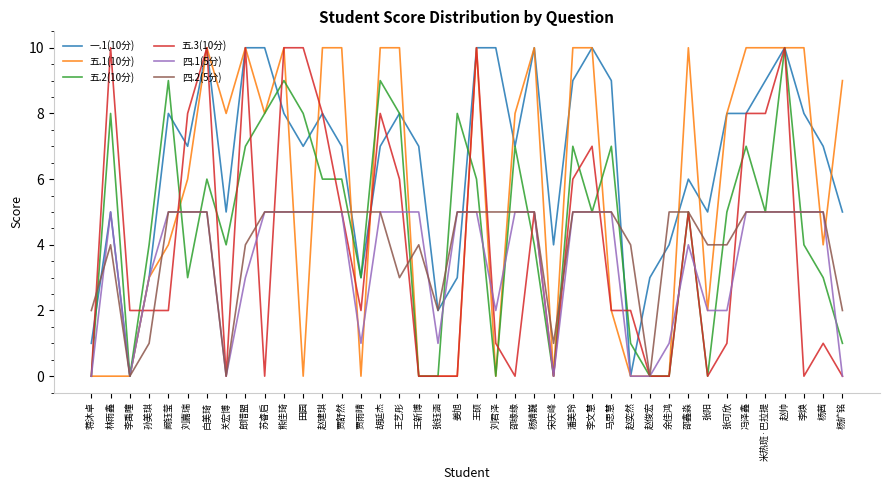

What is the maximum value shown in the chart?

10